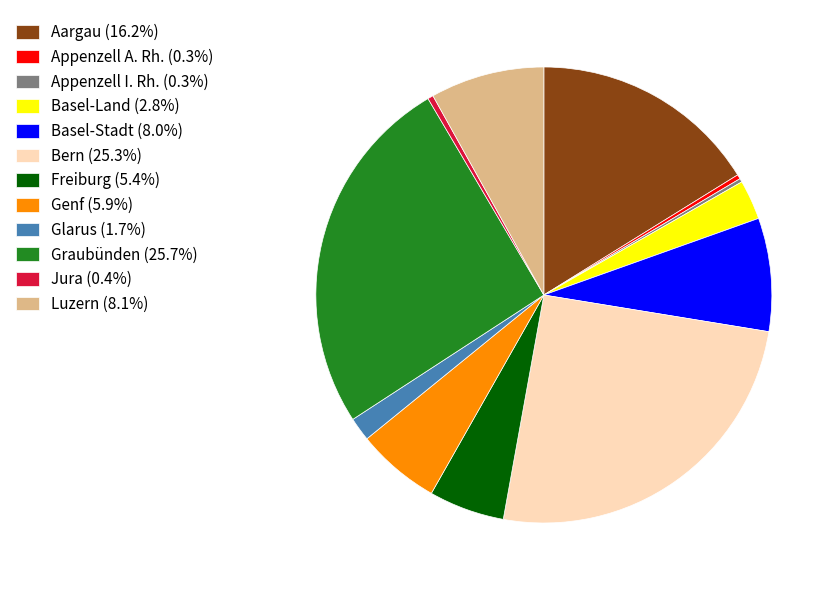

Is there a majority slice in this chart?

No